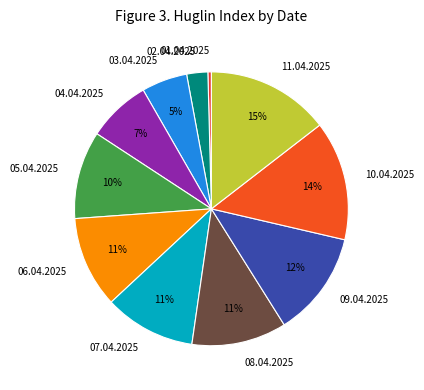

The 07.04.2025 slice represents 11% of the pie. True or false?

True